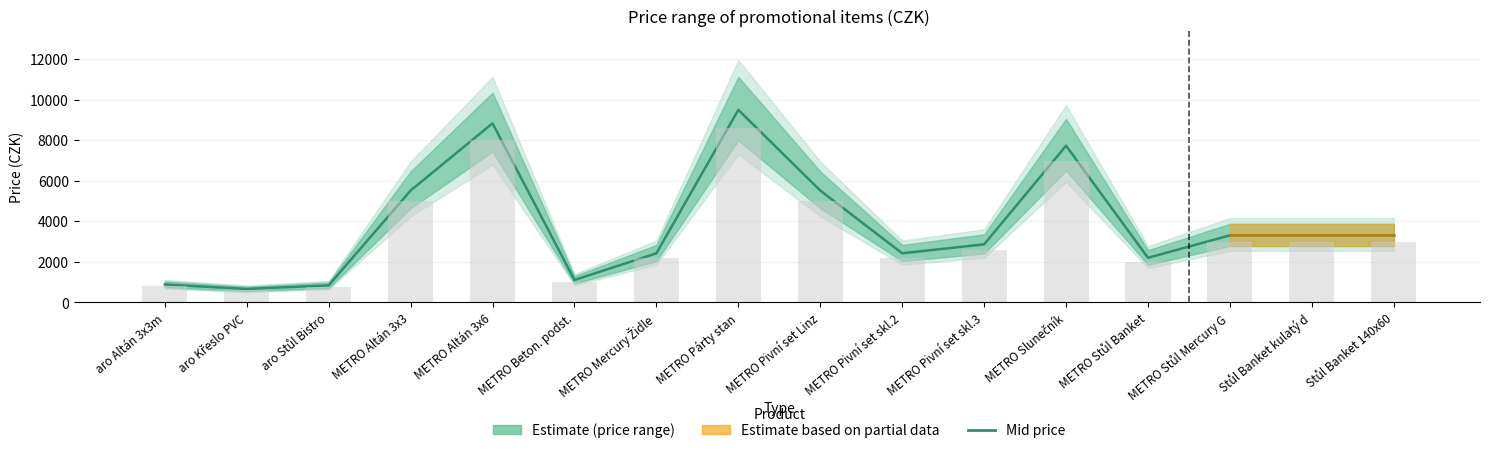

Reading right to left, list all the values displayed in this chart.

Stůl Banket 140x60=3303.9	Stůl Banket kulatý d=3303.9	METRO Stůl Mercury G=3303.9	METRO Stůl Banket=2198.9	METRO Slunečník=7723.9	METRO Pivní set skl.3=2861.9	METRO Pivní set skl.2=2419.9	METRO Pivní set Linz=5513.9	METRO Párty stan=9492.0	METRO Mercury Židle=2419.9	METRO Beton. podst.=1103.9	METRO Altán 3x6=8829.0	METRO Altán 3x3=5513.9	aro Stůl Bistro=838.7	aro Křeslo PVC=661.9	aro Altán 3x3m=882.9